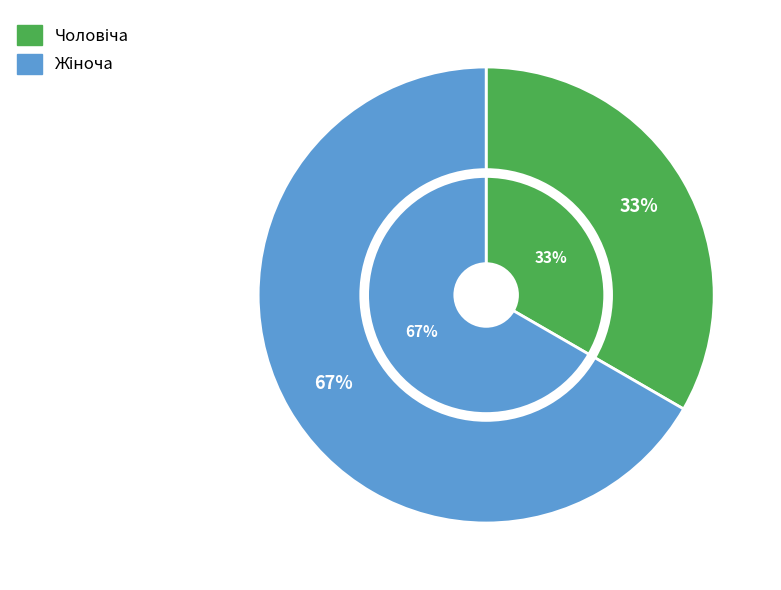

Rank the categories by value from lowest to highest.

Чоловіча, Жіноча